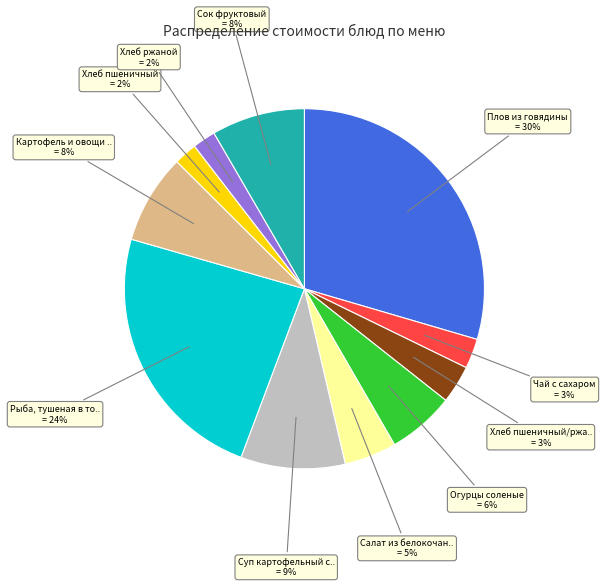

To the nearest percent, what is the average slice percentage?

9%